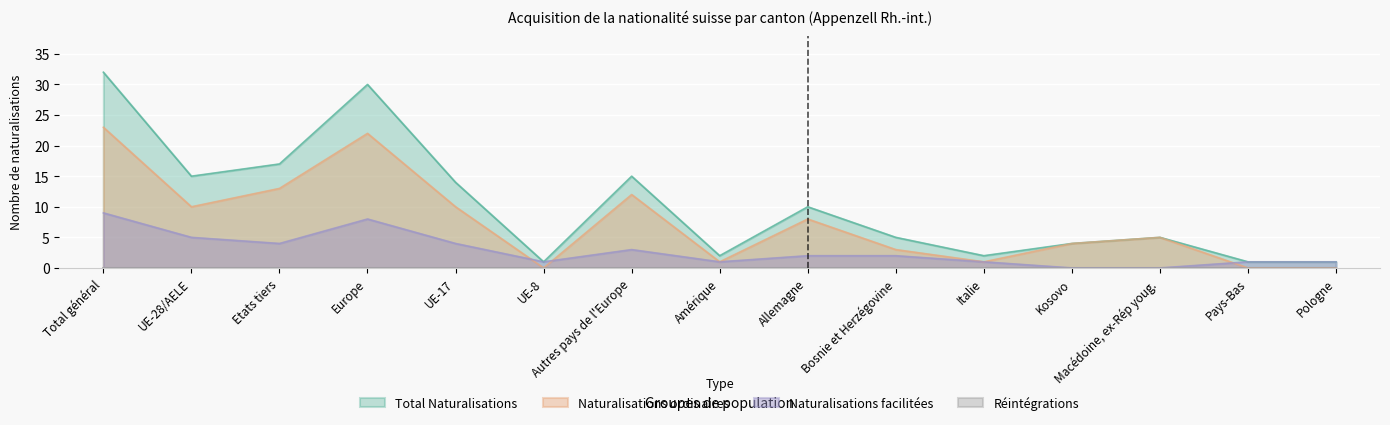

How many distinct data groups are displayed?

4